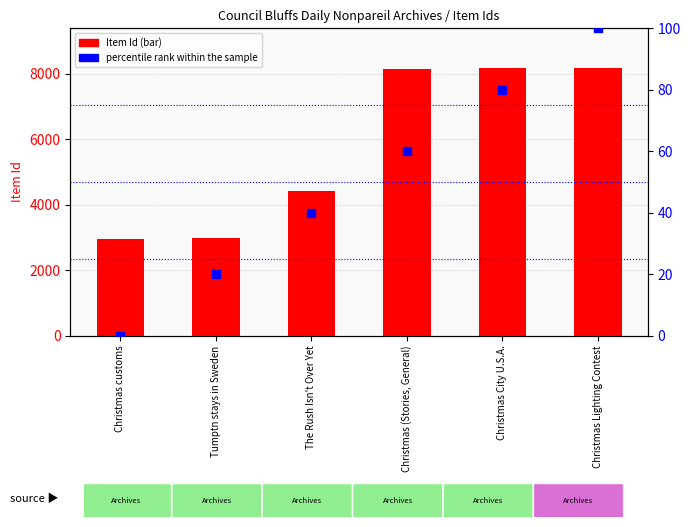

Reading left to right, extract all data points from this chart.

Item Id: Christmas customs=2968	Tumptn stays in Sweden=2978	The Rush Isn't Over Yet=4418	Christmas (Stories, General)=8165	Christmas City U.S.A.=8167	Christmas Lighting Contest=8168
percentile rank within the sample: Christmas customs=0	Tumptn stays in Sweden=20	The Rush Isn't Over Yet=40	Christmas (Stories, General)=60	Christmas City U.S.A.=80	Christmas Lighting Contest=100